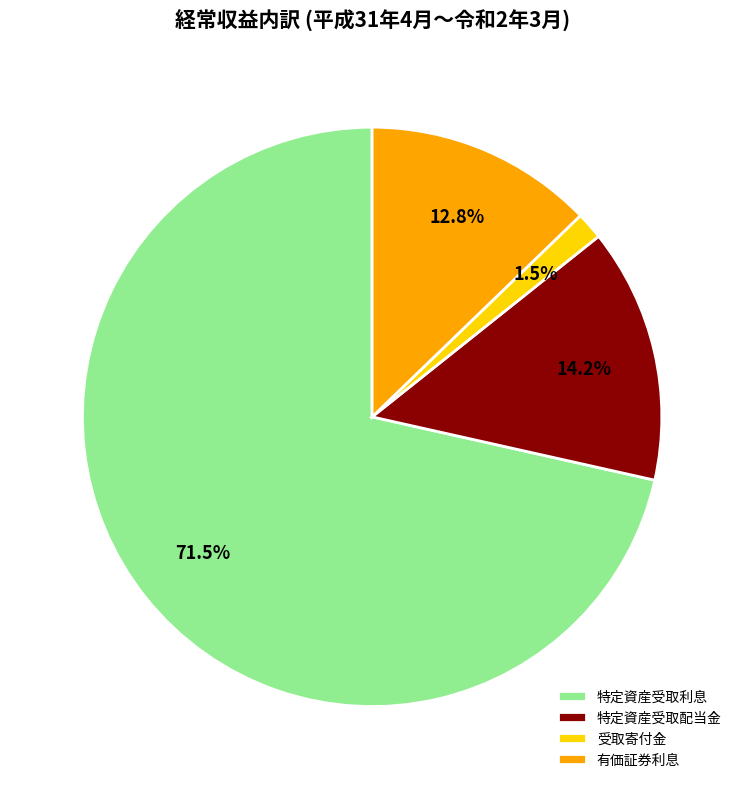

What is the ratio of the value at 受取寄付金 to the value at 有価証券利息?

0.1